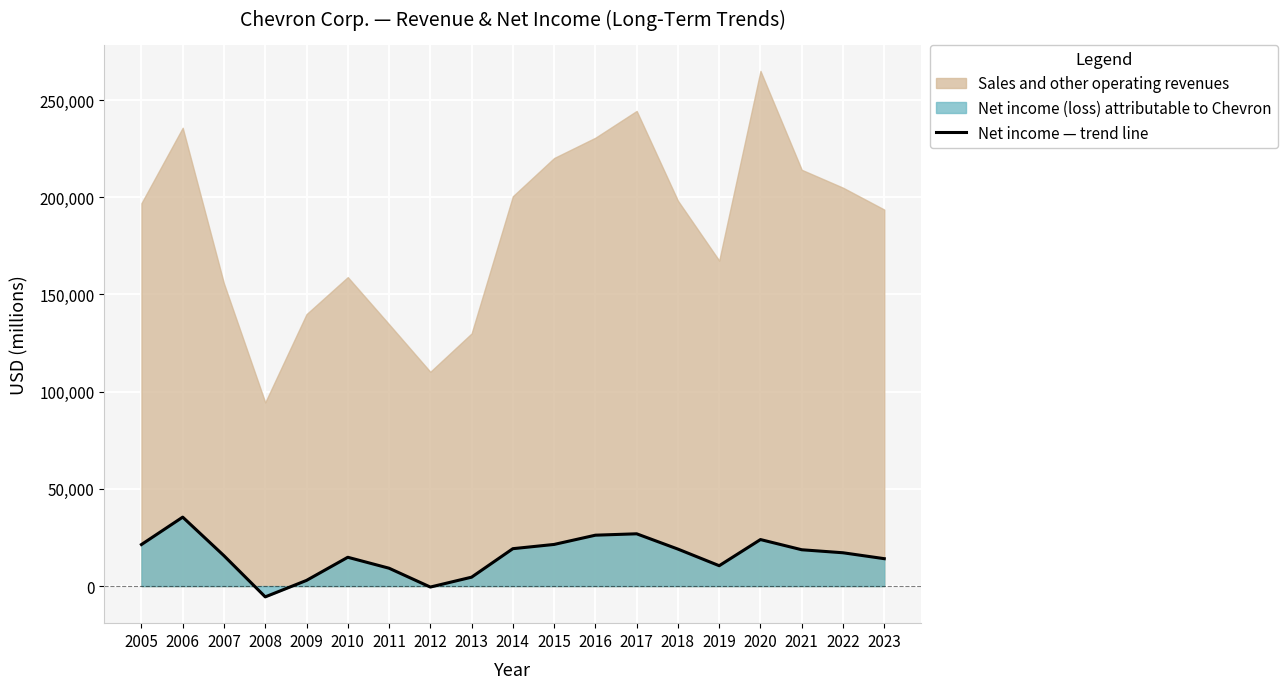

Where is the first local maximum?

2006